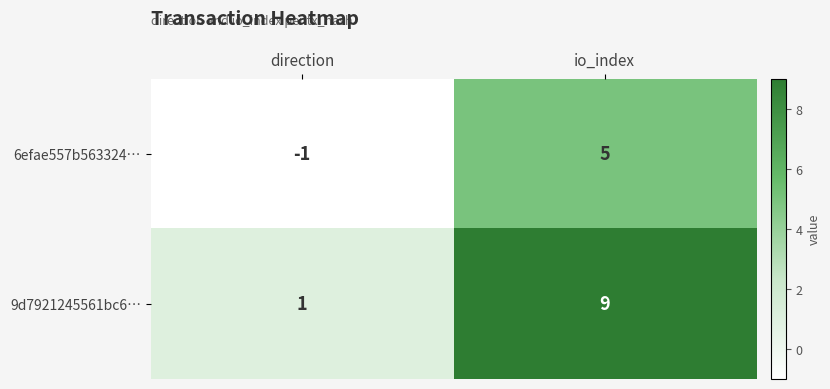

How many values in 6efae557b563324… are below zero?

1